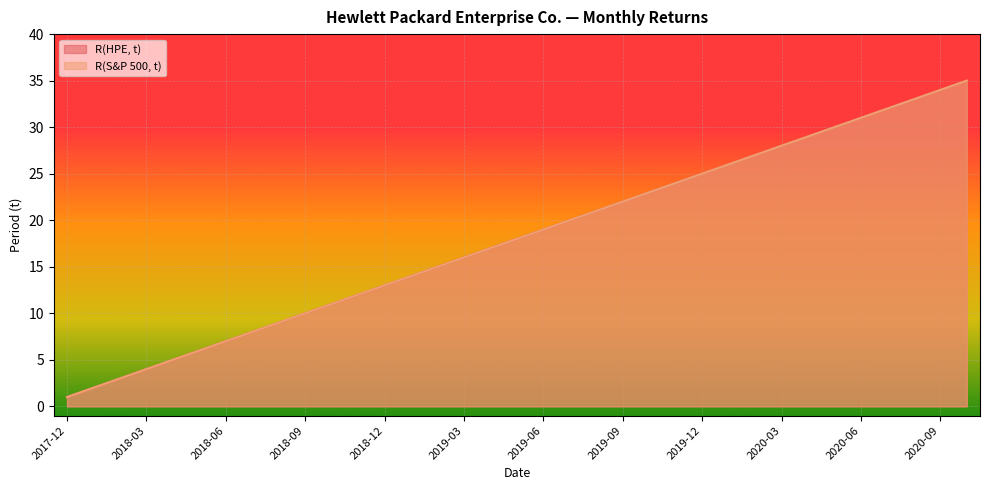

The value of R(HPE, t) at 2019-06 is 28. True or false?

False